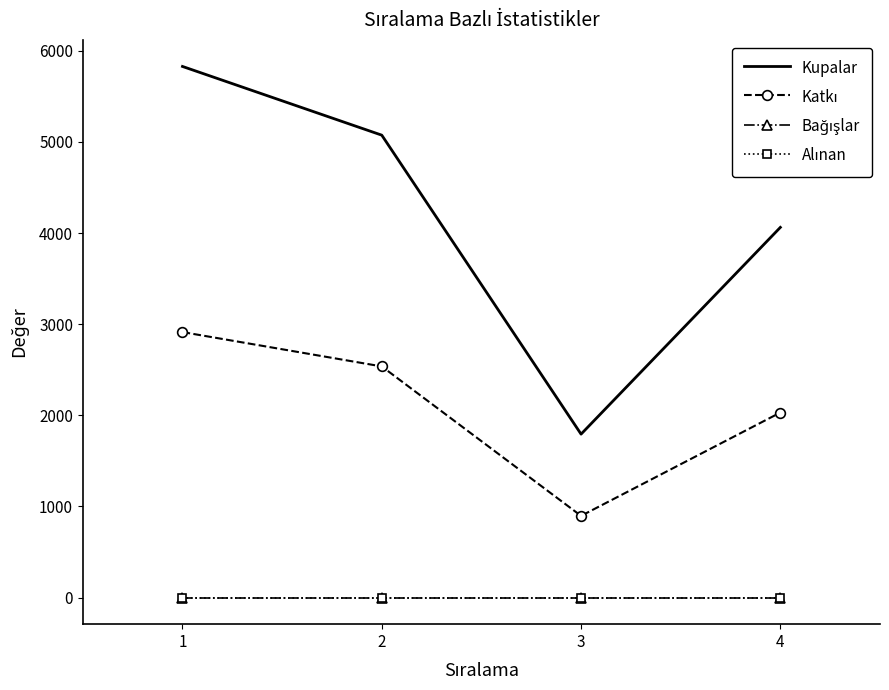

What is the minimum value for Kupalar?

1794